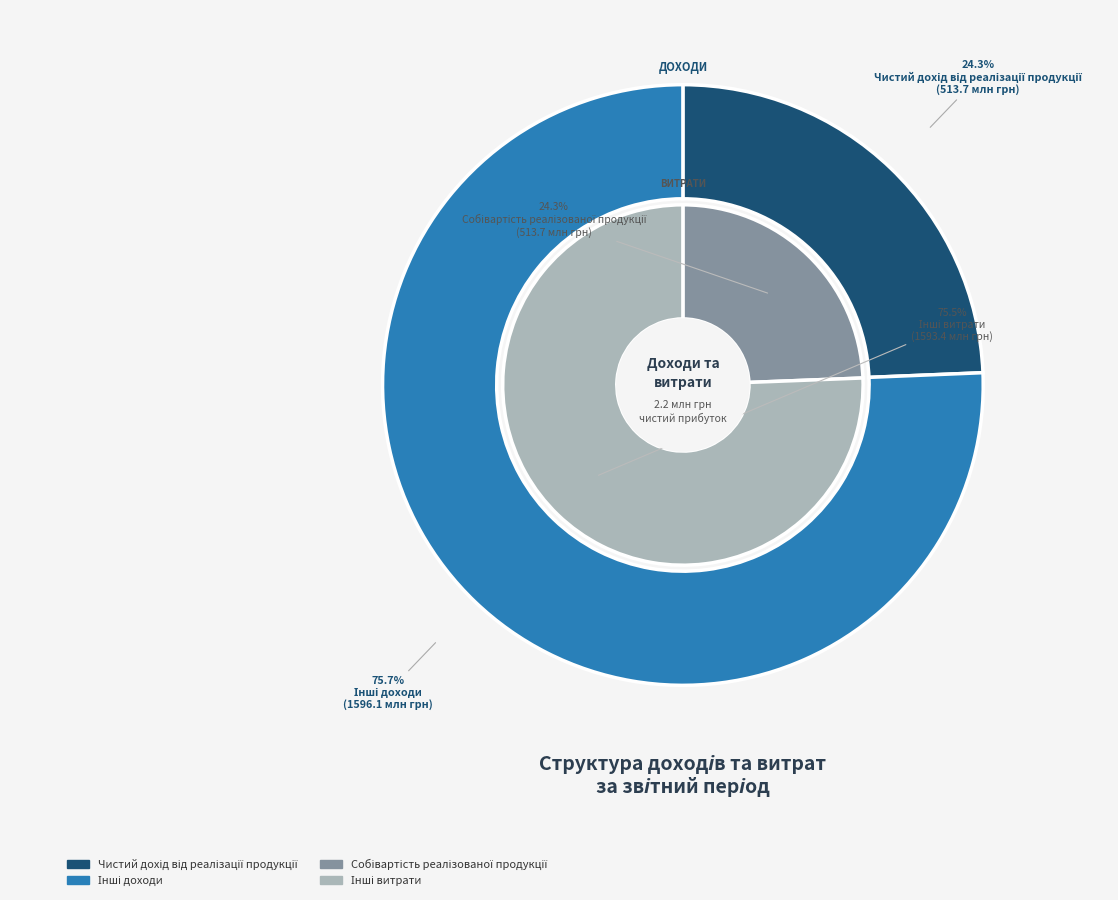

What is the change in value from Чистий дохід від реалізації продукції to Інші доходи?

+1082.4